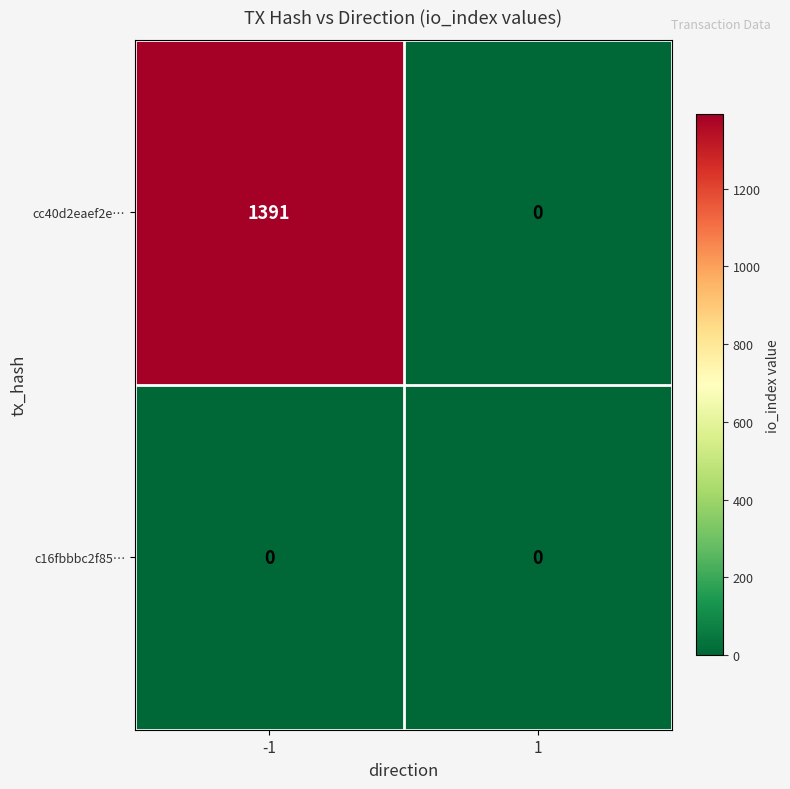

Which series changed the most between -1 and 1?

cc40d2eaef2e…